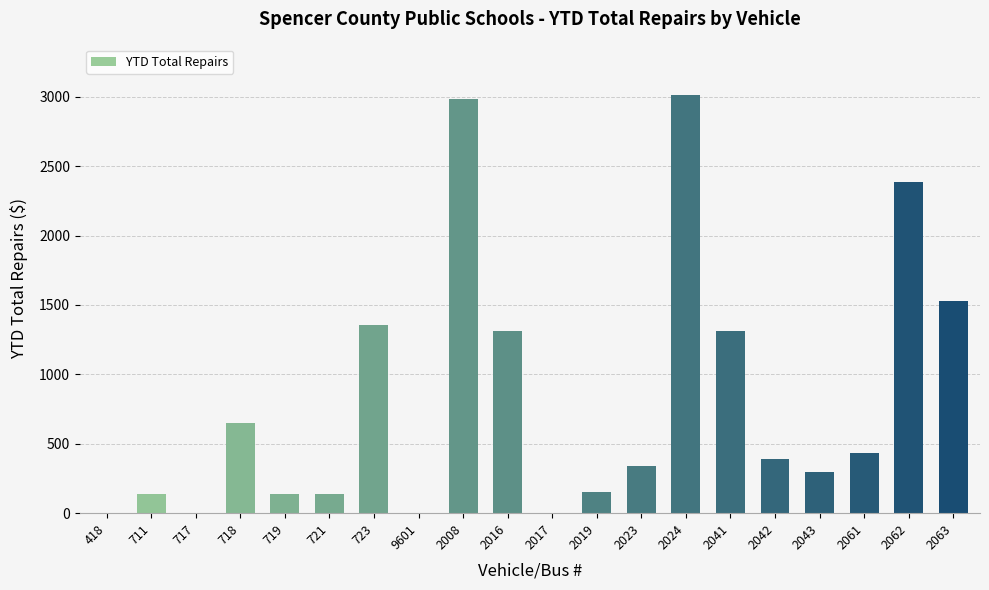

Which label corresponds to the largest value in the chart?

2024